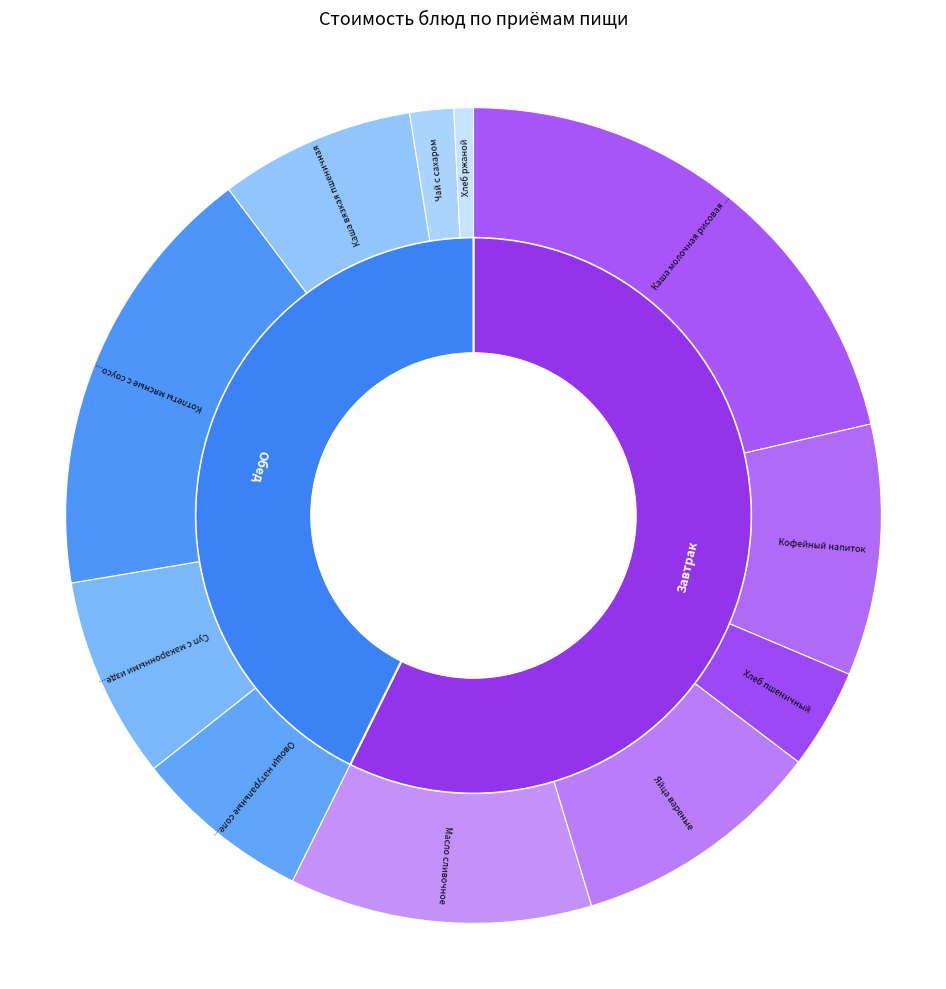

What portion of the pie excludes Каша вязкая пшеничная?

92.3%